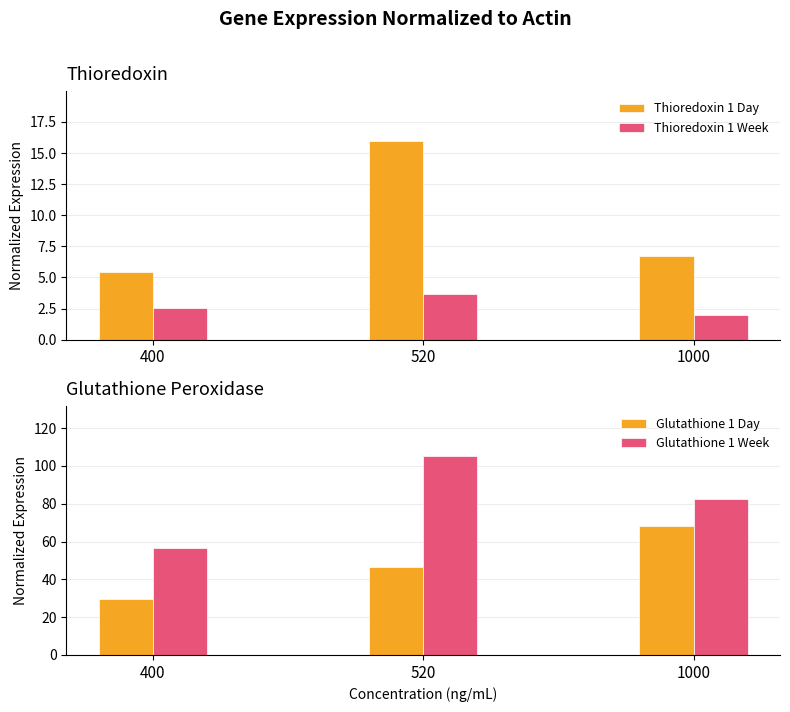

How many bars are there in total?

12